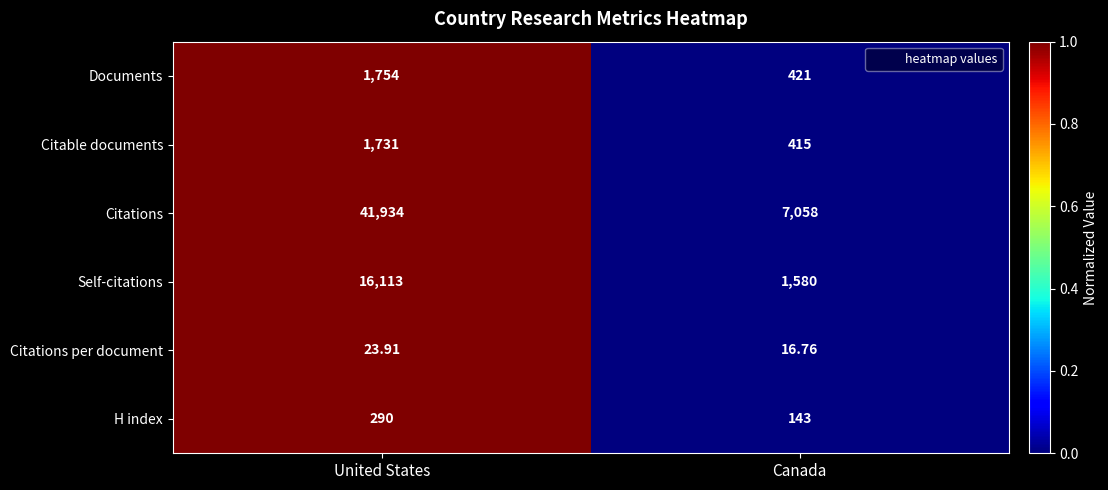

Which series has the largest range (max minus min)?

Citations